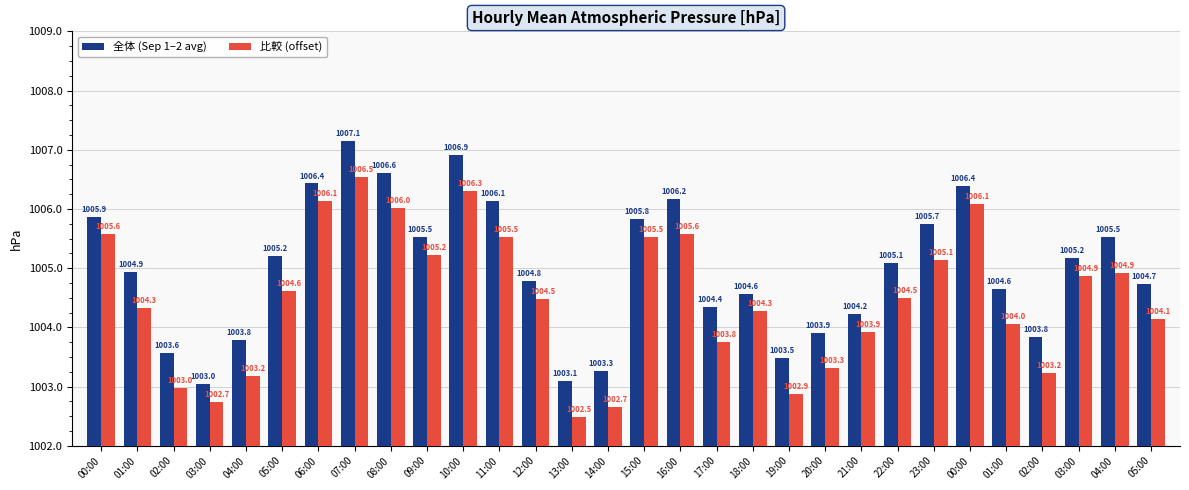

At which category is the sum across all series the highest?

07:00